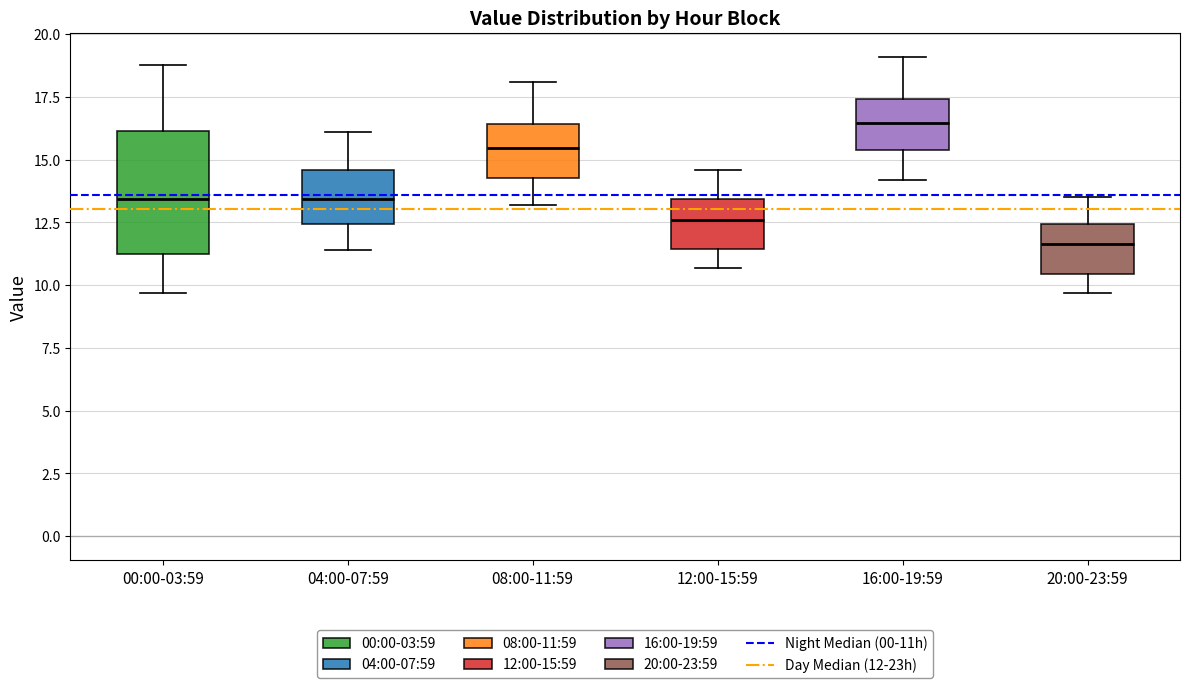

Where is the lower edge of the box for 16:00-19:59 on the y-axis? The values are not printed on the chart, so give them approximately, as read against the axis.

15.5